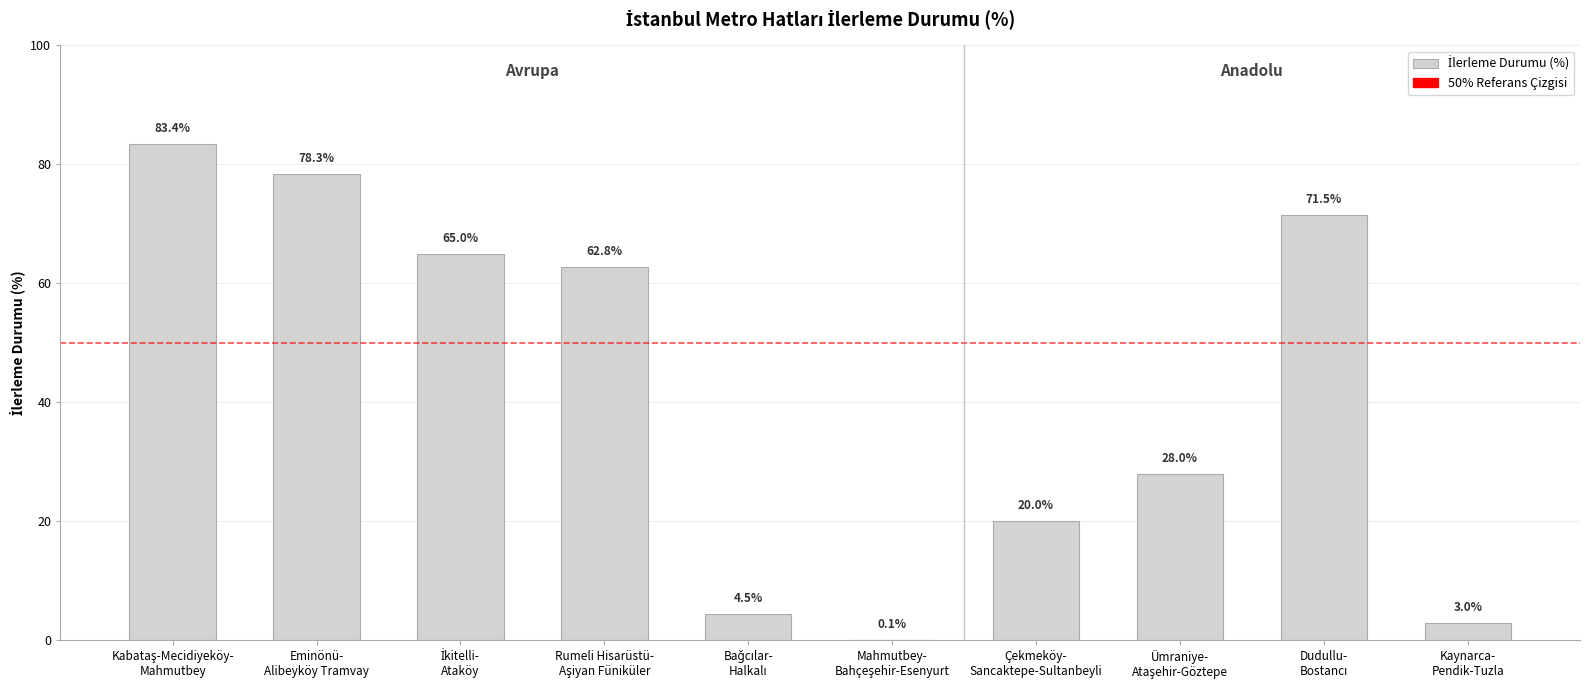

What is the maximum value shown in the chart?

83.4